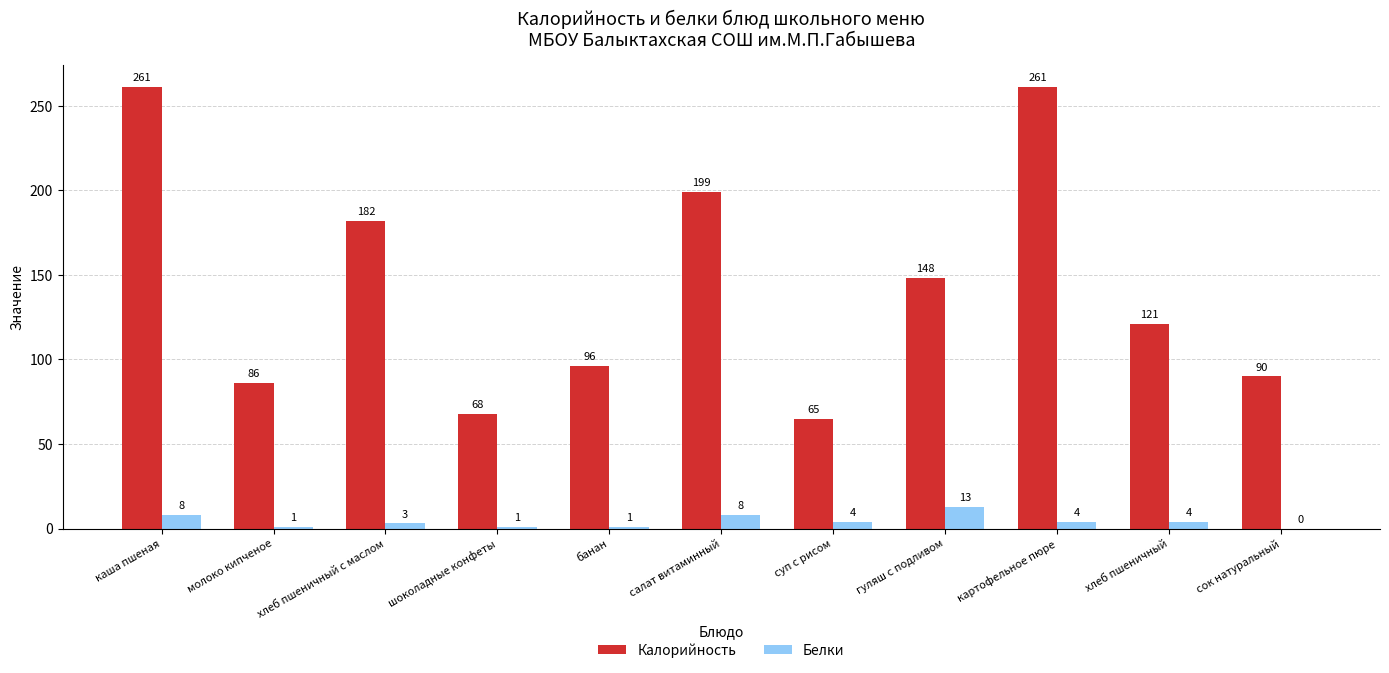

What is the sum of all Калорийность values?

1577